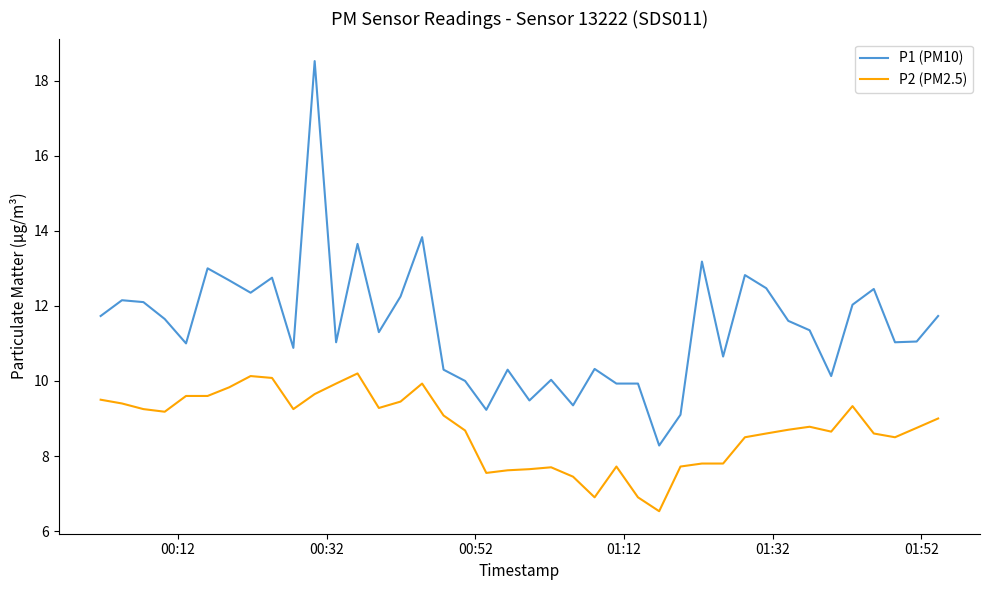

True or false: P2 (PM2.5) and P1 (PM10) cross at least once.

False